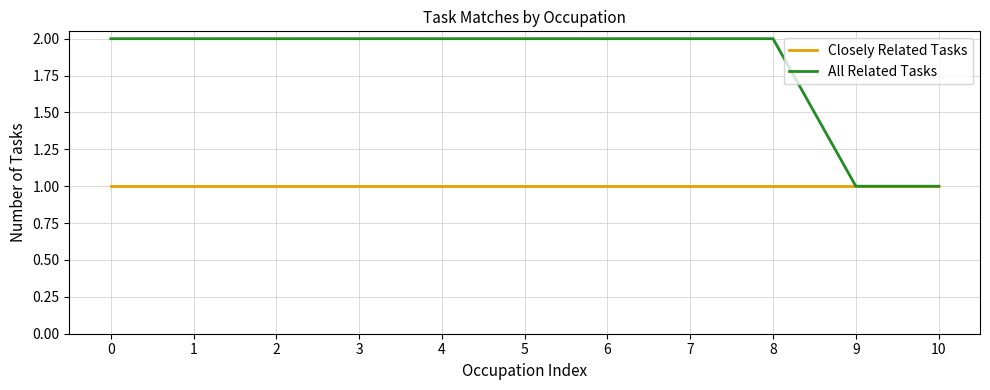

Reading right to left, what are all the values shown in this chart?

Closely Related Tasks: 10=1	9=1	8=1	7=1	6=1	5=1	4=1	3=1	2=1	1=1	0=1
All Related Tasks: 10=1	9=1	8=2	7=2	6=2	5=2	4=2	3=2	2=2	1=2	0=2